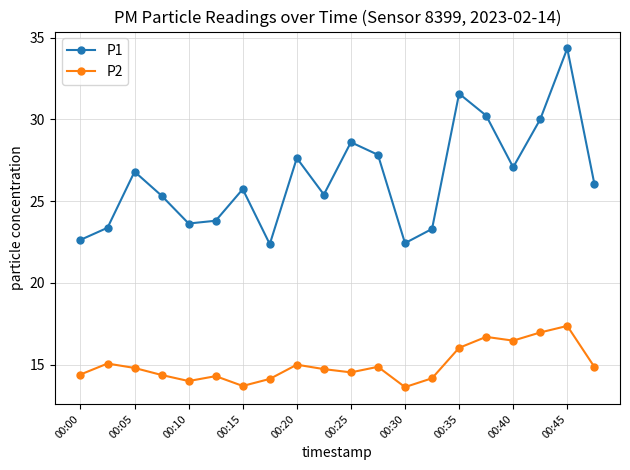

Which series has the widest spread of values?

P1